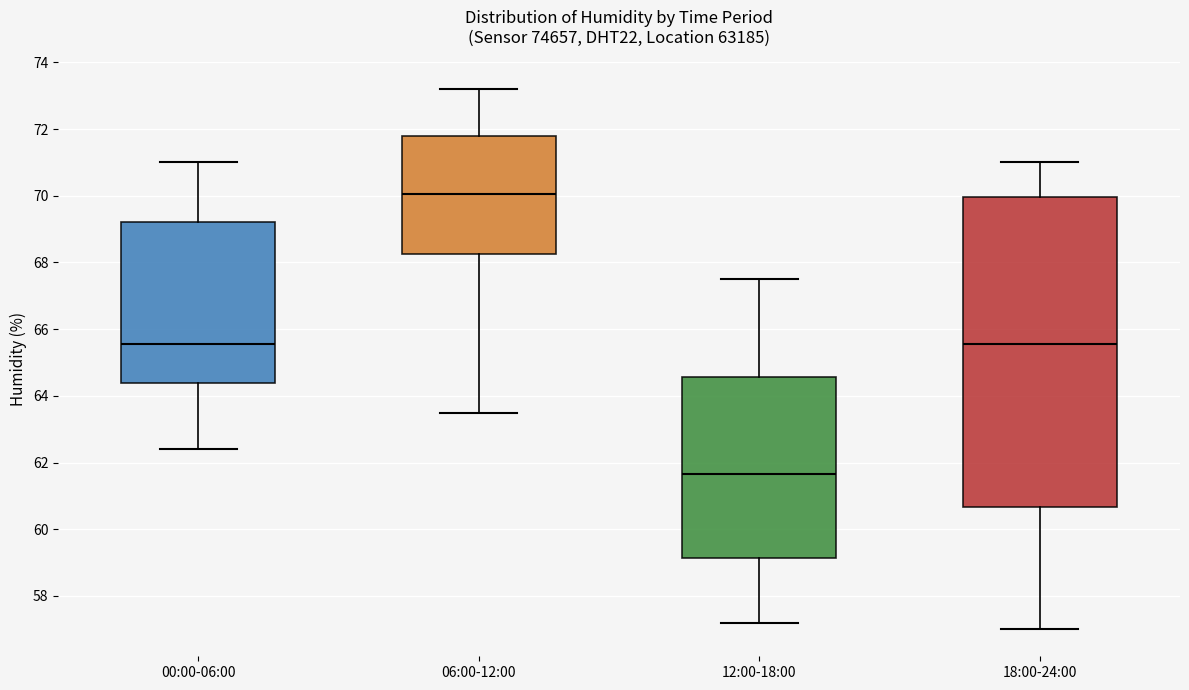

Reading left to right, read every box against the y-axis: the position of its median line, the range the box covers, and the ends of its whiskers. The values are not printed on the chart, so give them approximately, as read against the axis.

00:00-06:00: median 65.6, box 64.4 to 69.2, whiskers 62.4 to 71.0
06:00-12:00: median 70.0, box 68.2 to 71.8, whiskers 63.6 to 73.2
12:00-18:00: median 61.6, box 59.2 to 64.6, whiskers 57.2 to 67.6
18:00-24:00: median 65.6, box 60.6 to 70.0, whiskers 57.0 to 71.0